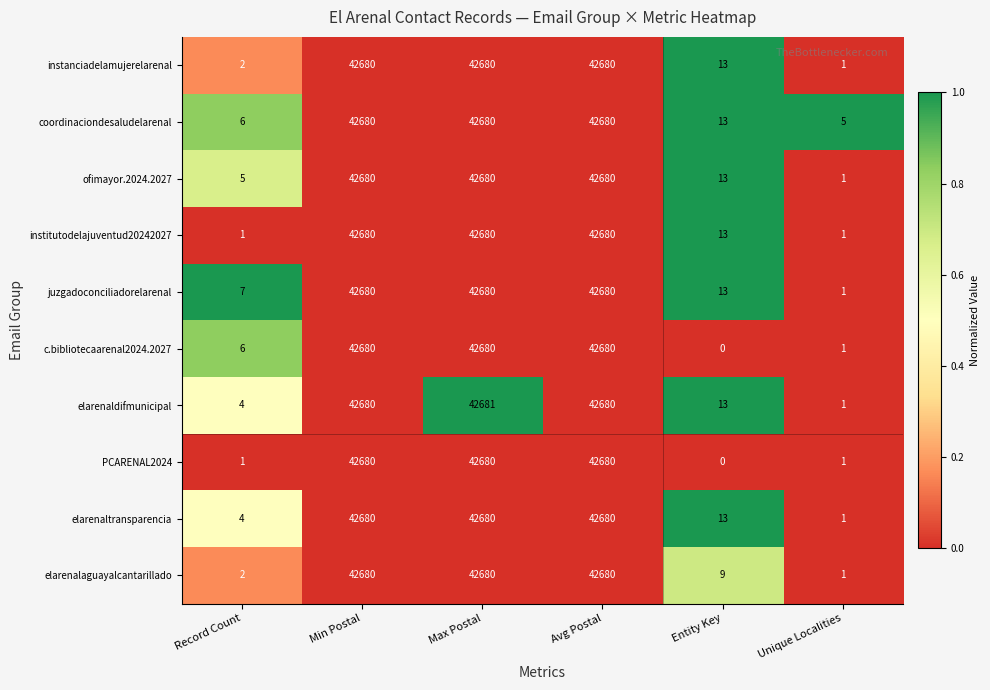

At which label is institutodelajuventud20242027 closest to 21340?

Entity Key